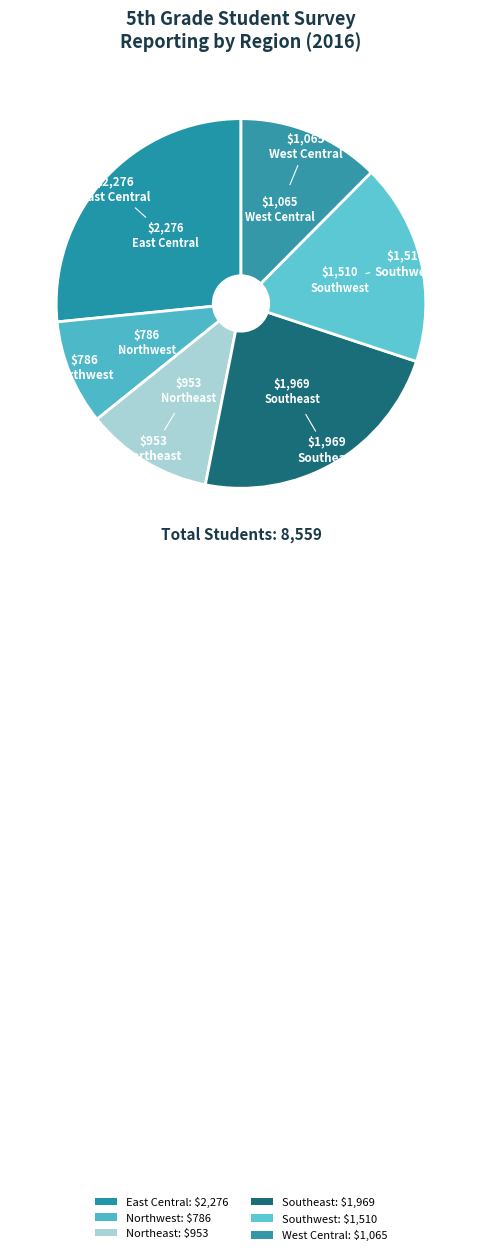

What percentage do East Central and Northeast together represent?

37.7%